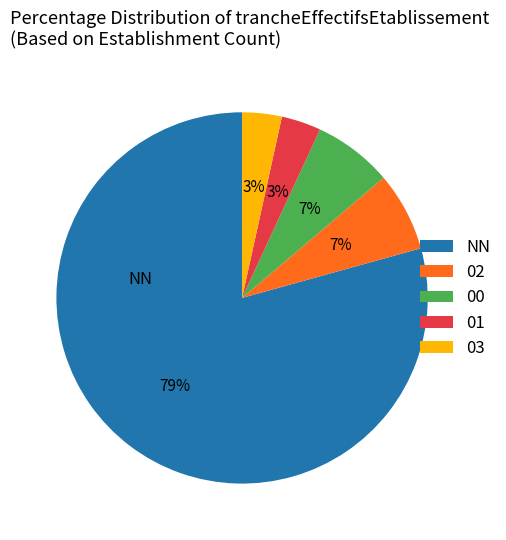

Approximately how many times larger is the value at 01 compared to 03?

1.0